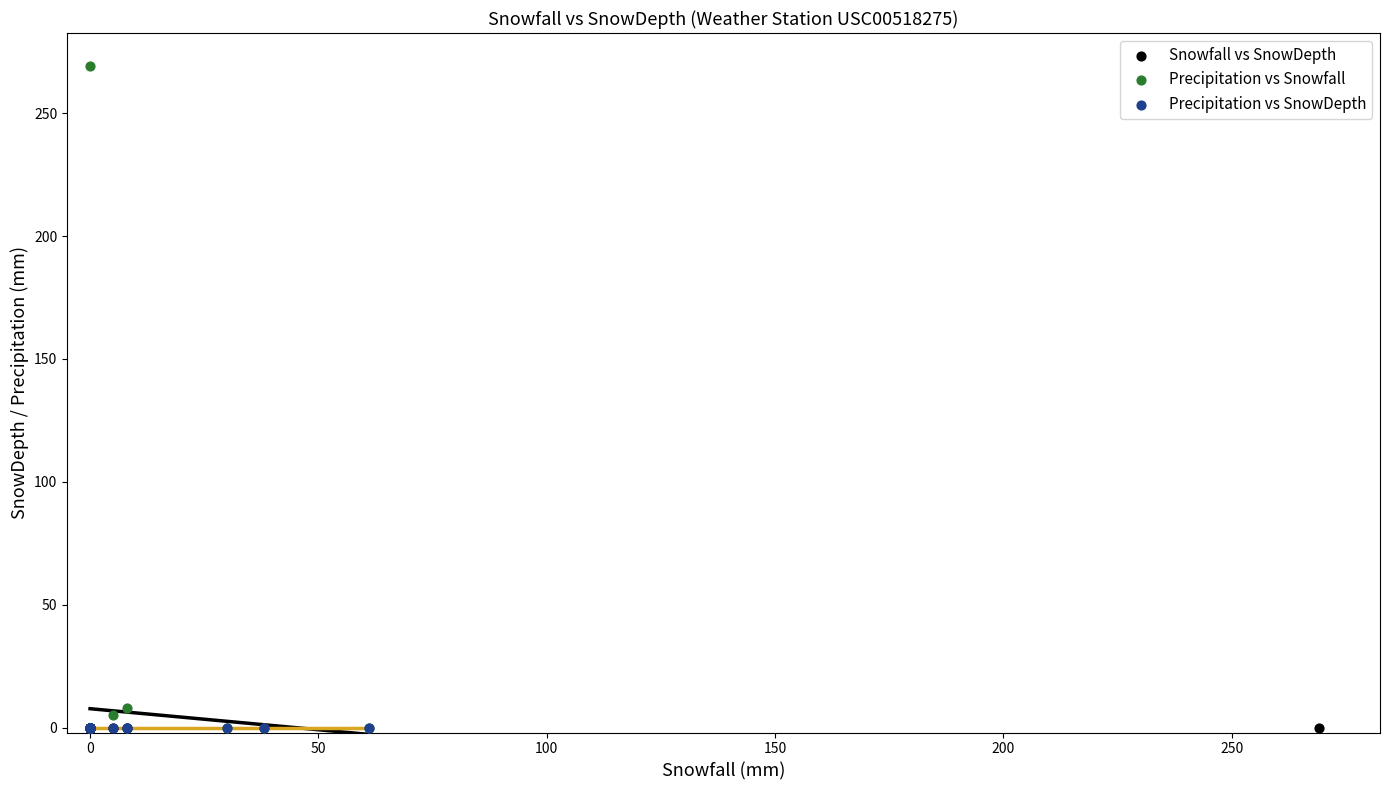

Which series reaches the maximum Y coordinate?

Precipitation vs Snowfall